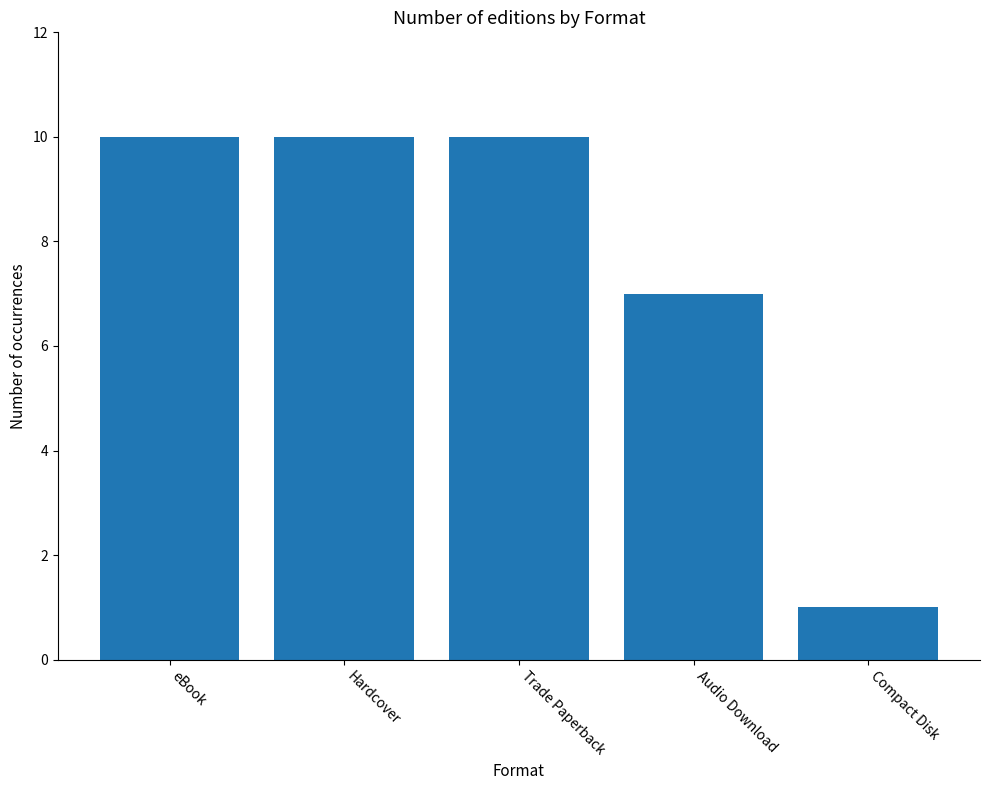

Are the bars grouped side by side (vs. stacked)?

No